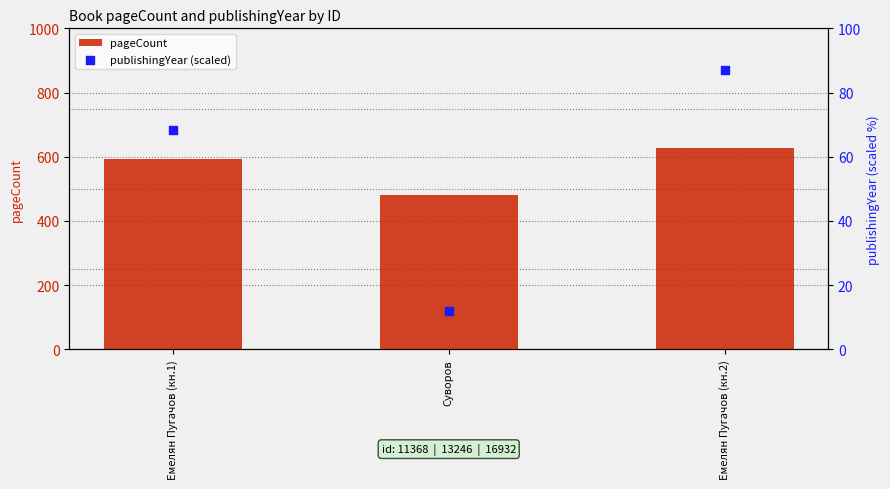

Which series has the widest spread of Y values?

pageCount